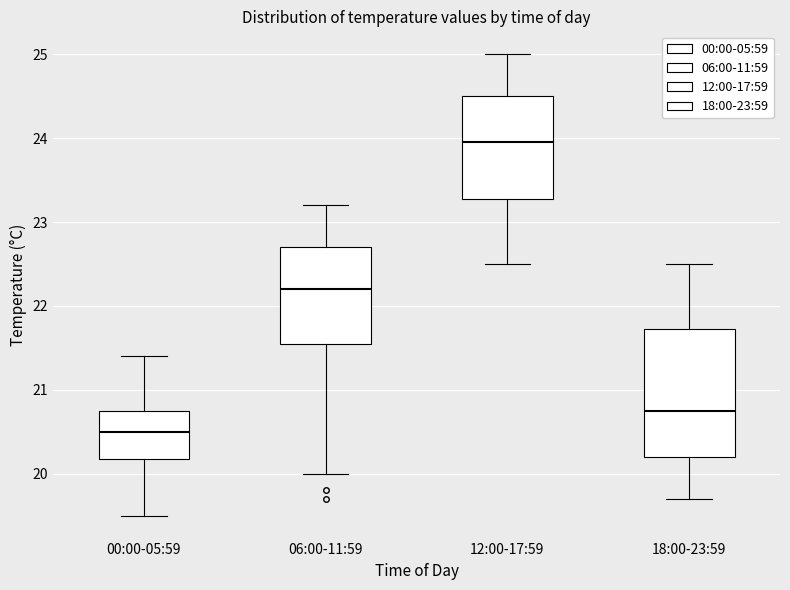

Reading left to right, transcribe this box plot: for each box, give where its median line is, the range the box spans, and where its two whiskers end, as read against the y-axis. The values are not printed on the chart, so give them approximately, as read against the axis.

00:00-05:59: median 20.5, box 20.2 to 20.8, whiskers 19.5 to 21.4
06:00-11:59: median 22.2, box 21.6 to 22.7, whiskers 20.0 to 23.2
12:00-17:59: median 24.0, box 23.3 to 24.5, whiskers 22.5 to 25.0
18:00-23:59: median 20.8, box 20.2 to 21.7, whiskers 19.7 to 22.5